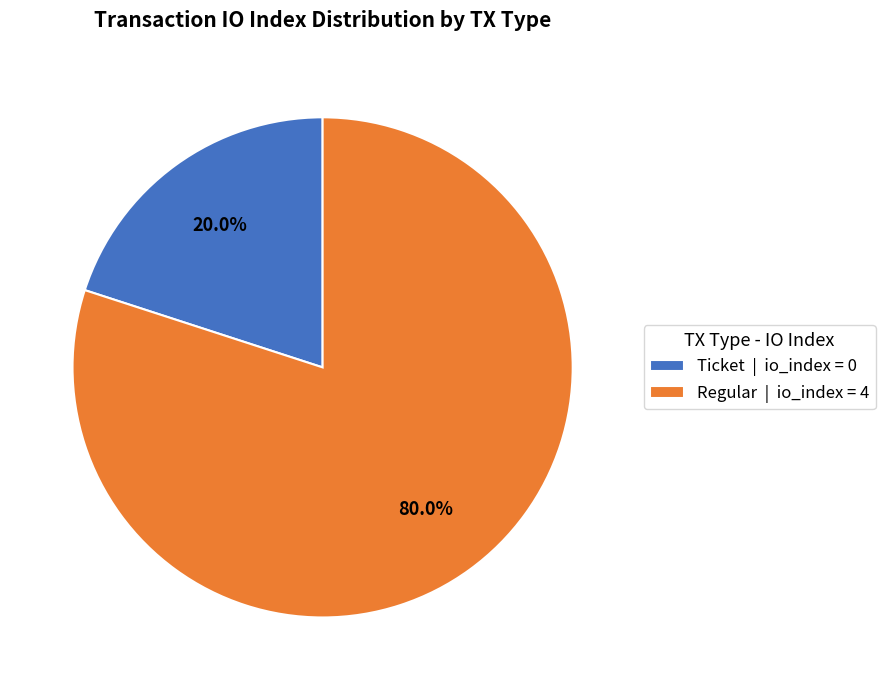

Rank the categories by value from lowest to highest.

Ticket | io_index = 0, Regular | io_index = 4